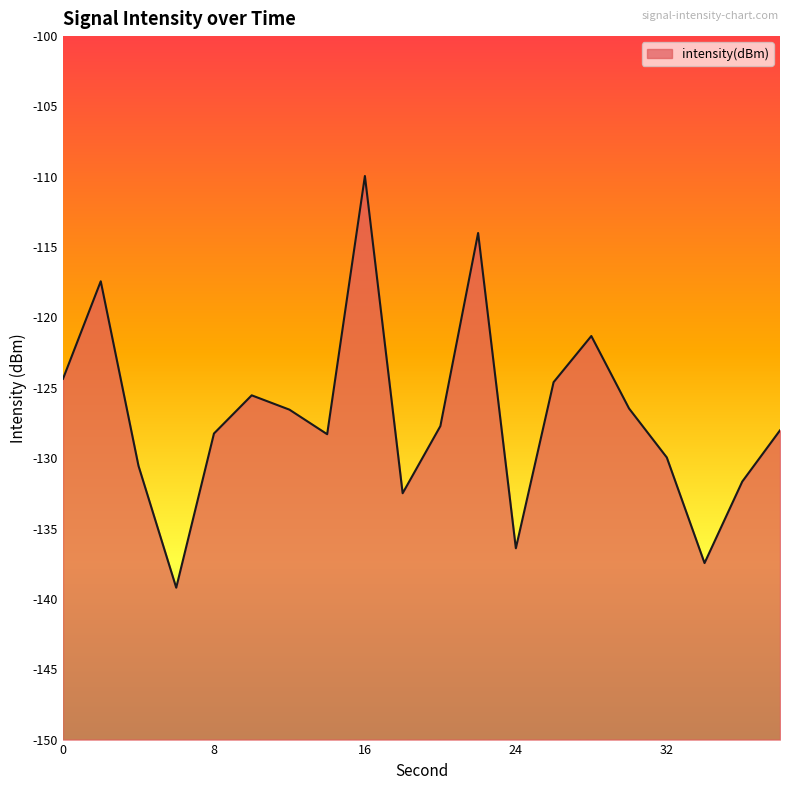

Reading right to left, transcribe all the data shown in this chart.

38=-128.0	36=-131.7	34=-137.5	32=-129.9	30=-126.5	28=-121.3	26=-124.6	24=-136.4	22=-114.0	20=-127.7	18=-132.5	16=-109.9	14=-128.3	12=-126.5	10=-125.5	8=-128.2	6=-139.2	4=-130.5	2=-117.4	0=-124.4